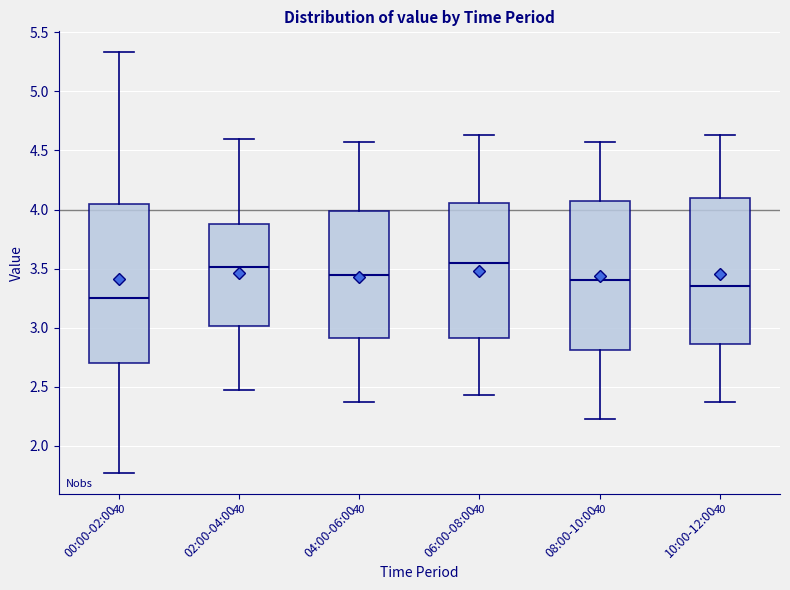

Where is the upper edge of the box for 08:00-10:00 on the y-axis? The values are not printed on the chart, so give them approximately, as read against the axis.

4.05